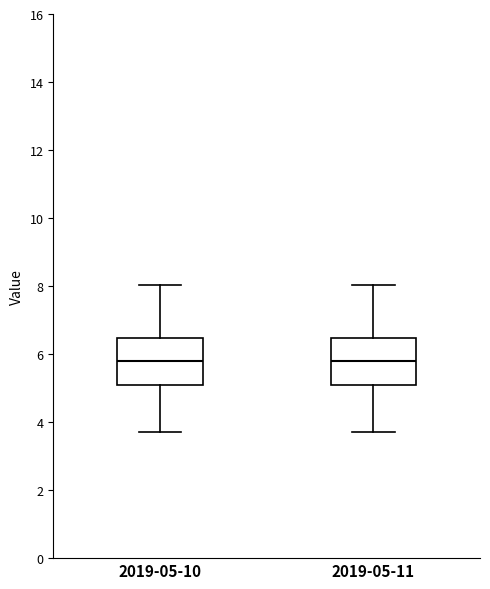

Reading left to right, transcribe this box plot: for each box, give where its median line is, the range the box spans, and where its two whiskers end, as read against the y-axis. The values are not printed on the chart, so give them approximately, as read against the axis.

2019-05-10: median 5.8, box 5.0 to 6.4, whiskers 3.8 to 8.0
2019-05-11: median 5.8, box 5.0 to 6.4, whiskers 3.8 to 8.0